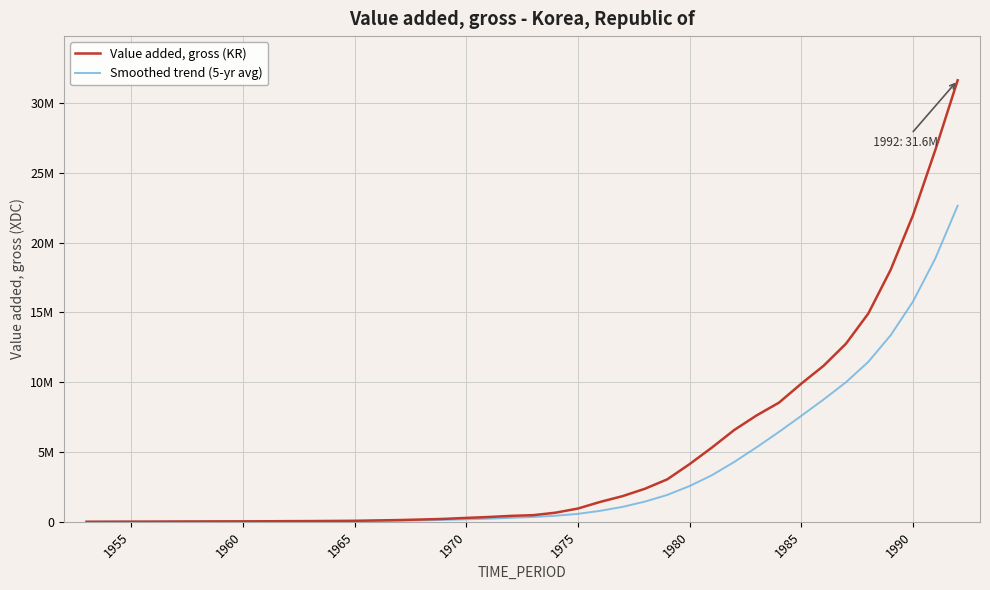

Does the chart display data point markers on the line(s)?

No